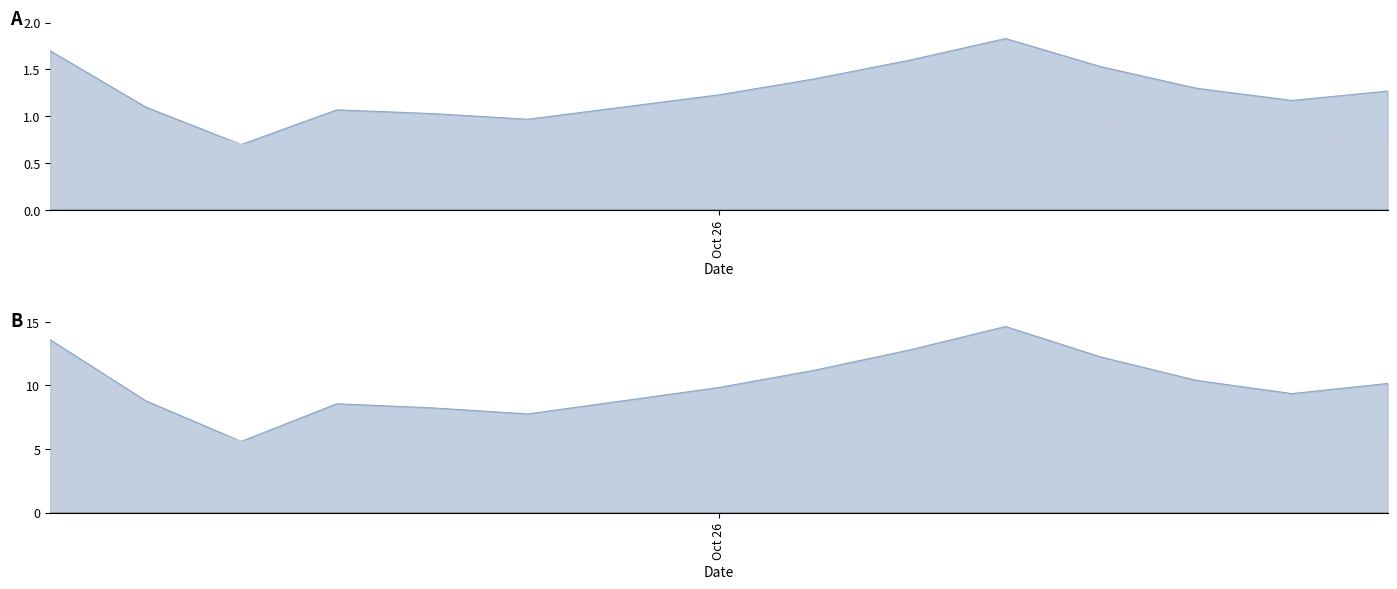

How many values in the P1 series are below 1?

2